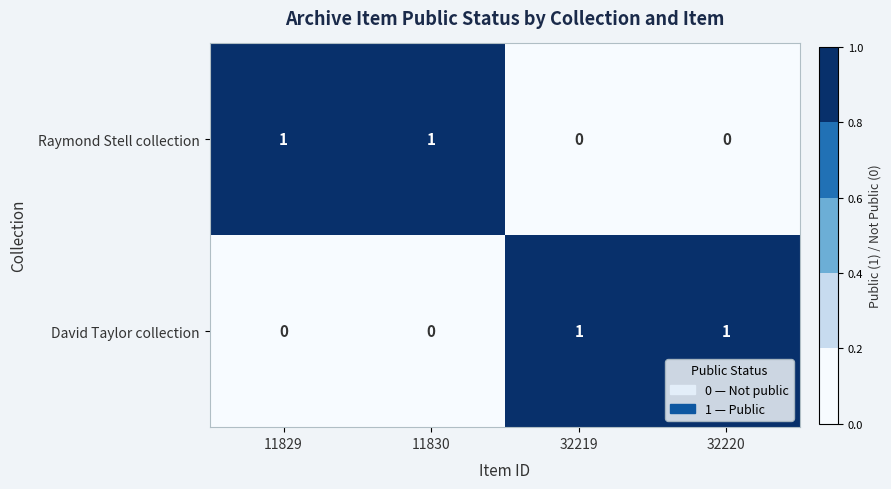

Rank the series at 11830 from highest to lowest value.

Raymond Stell collection, David Taylor collection